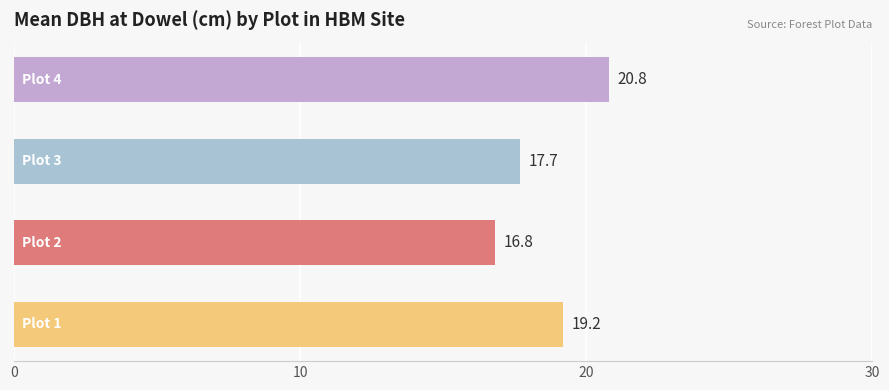

What is the difference between the maximum and minimum values?

4.0